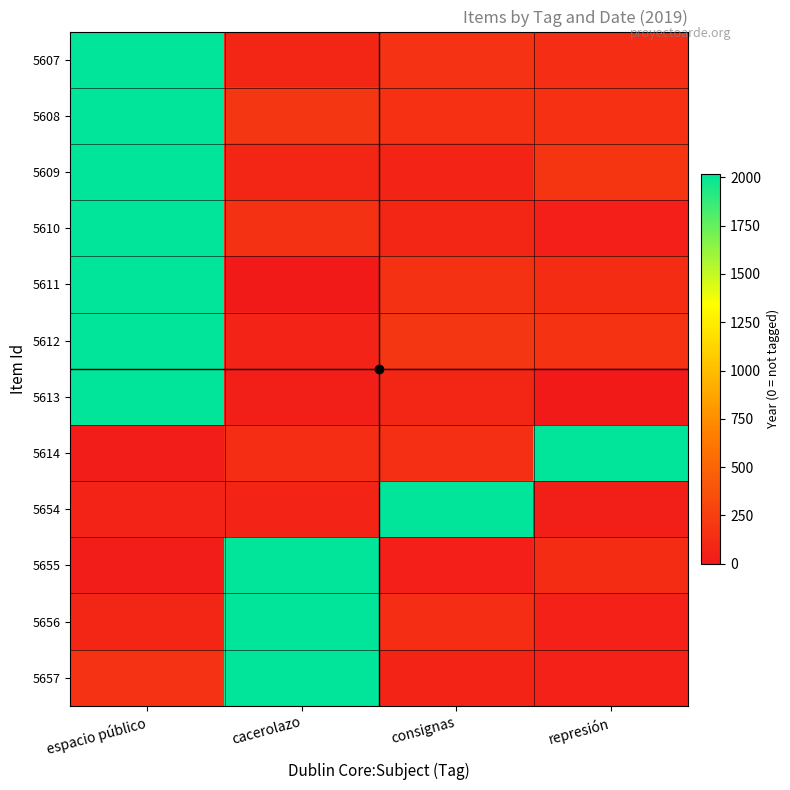

Which label corresponds to the largest value in the chart?

espacio público